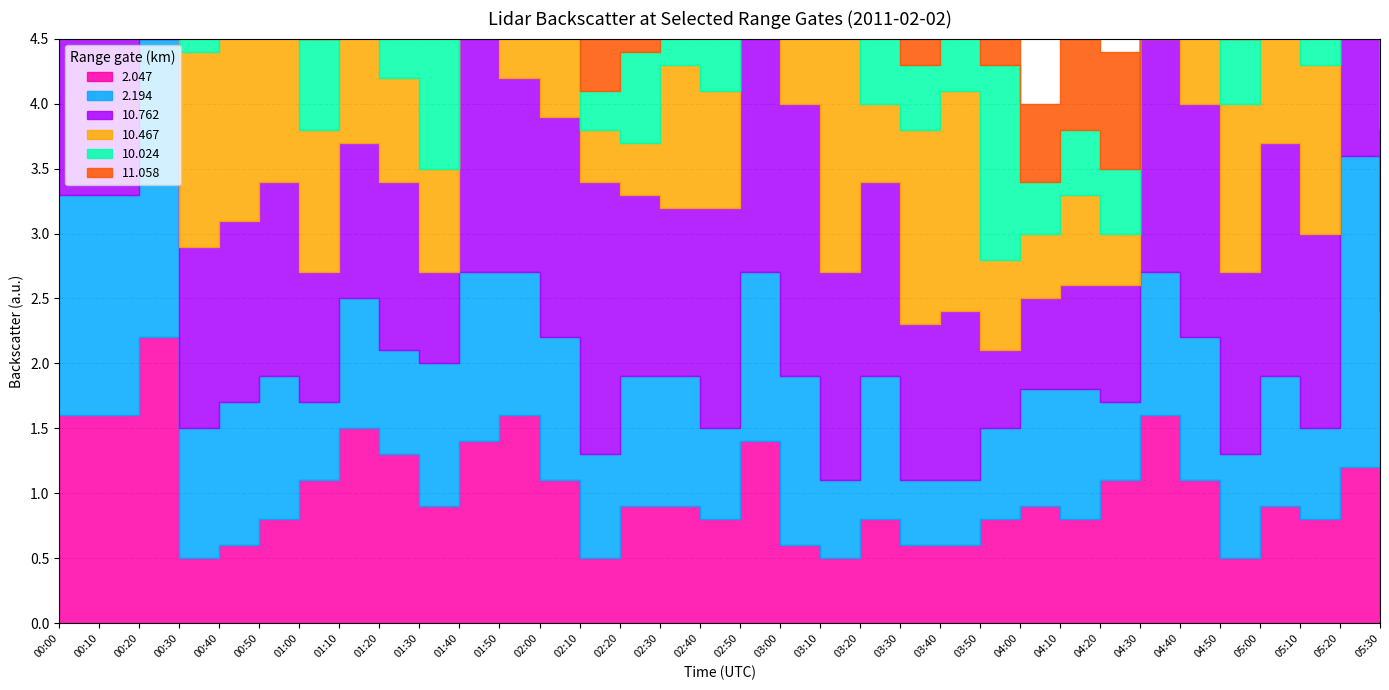

What is the sum of the 2.047 values at 02:20 and 00:30?

1.4